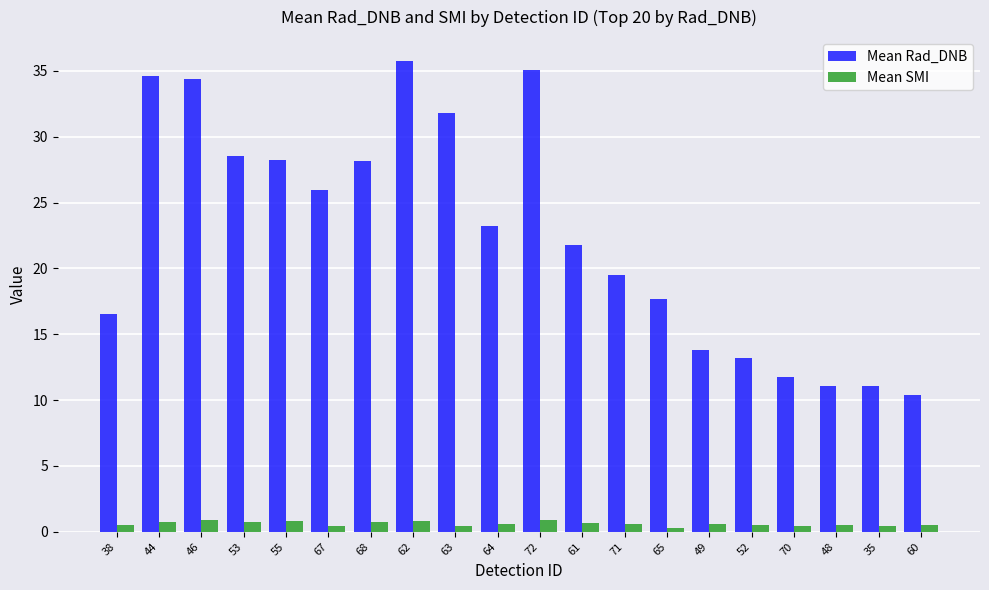

How many data points in Mean Rad_DNB are above 23?

10